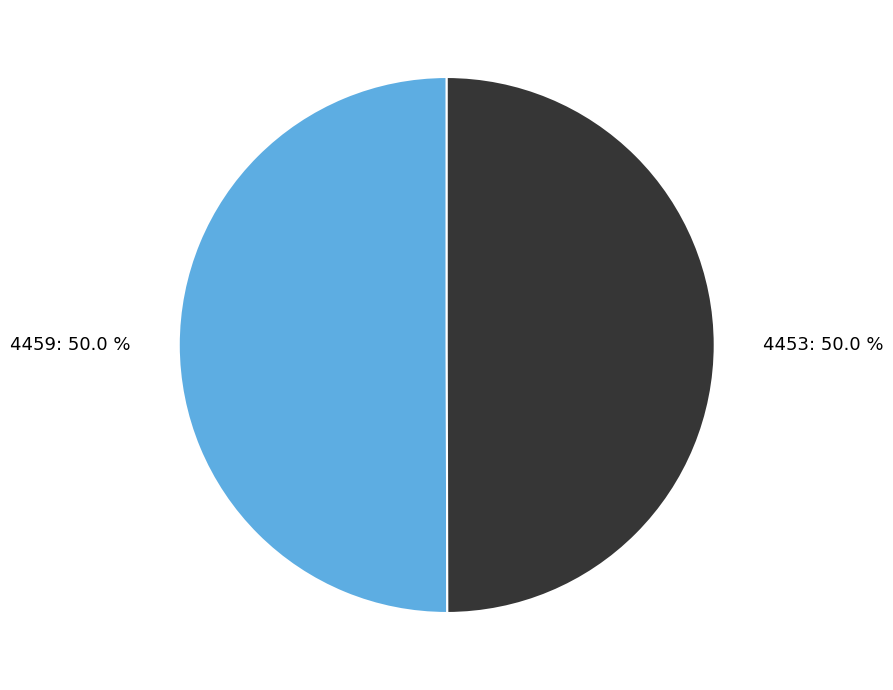

Do 4453 and 4459 together represent more than half of the pie?

Yes